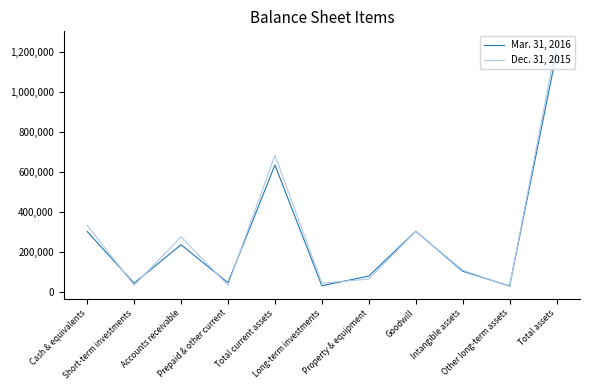

The Dec. 31, 2015 series shows 35920 at Prepaid & other current. True or false?

True